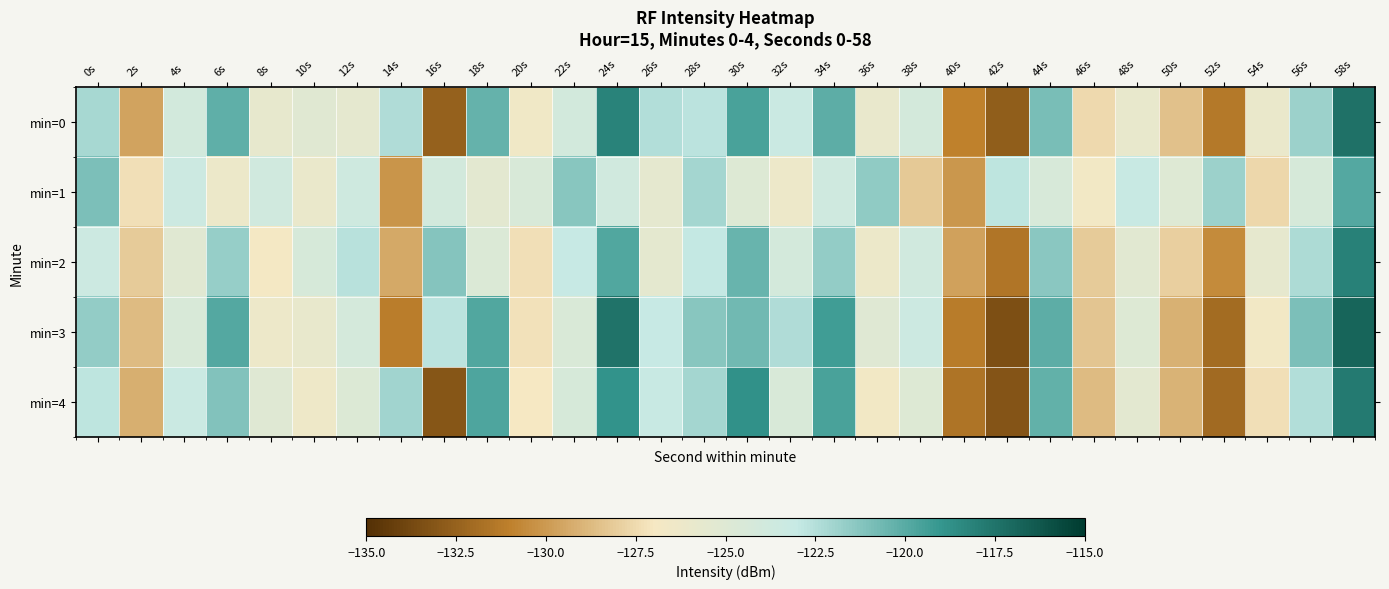

Which series has the widest spread of values?

min=3